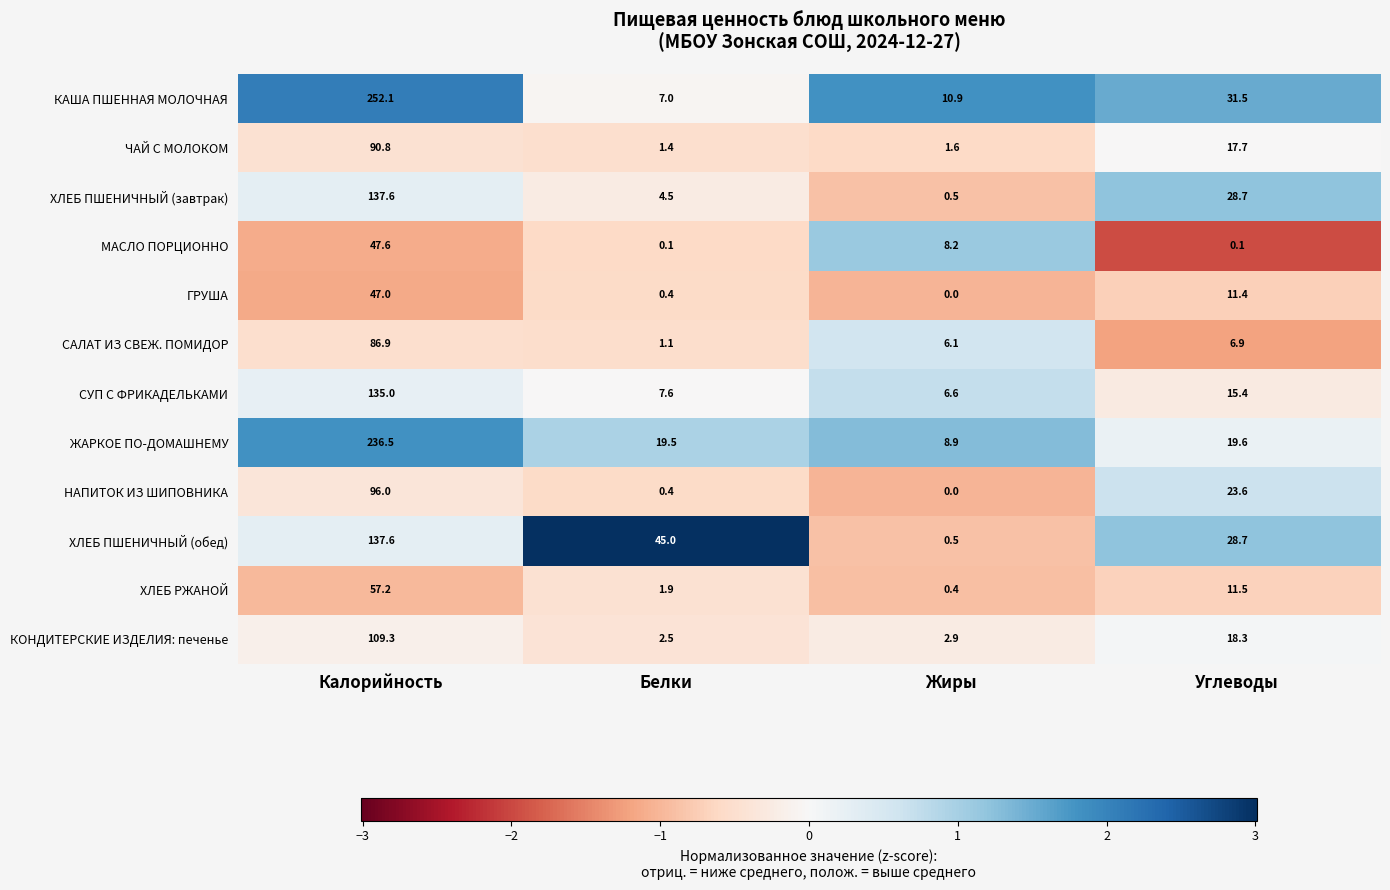

The value of ГРУША at Жиры is 0.0. True or false?

True